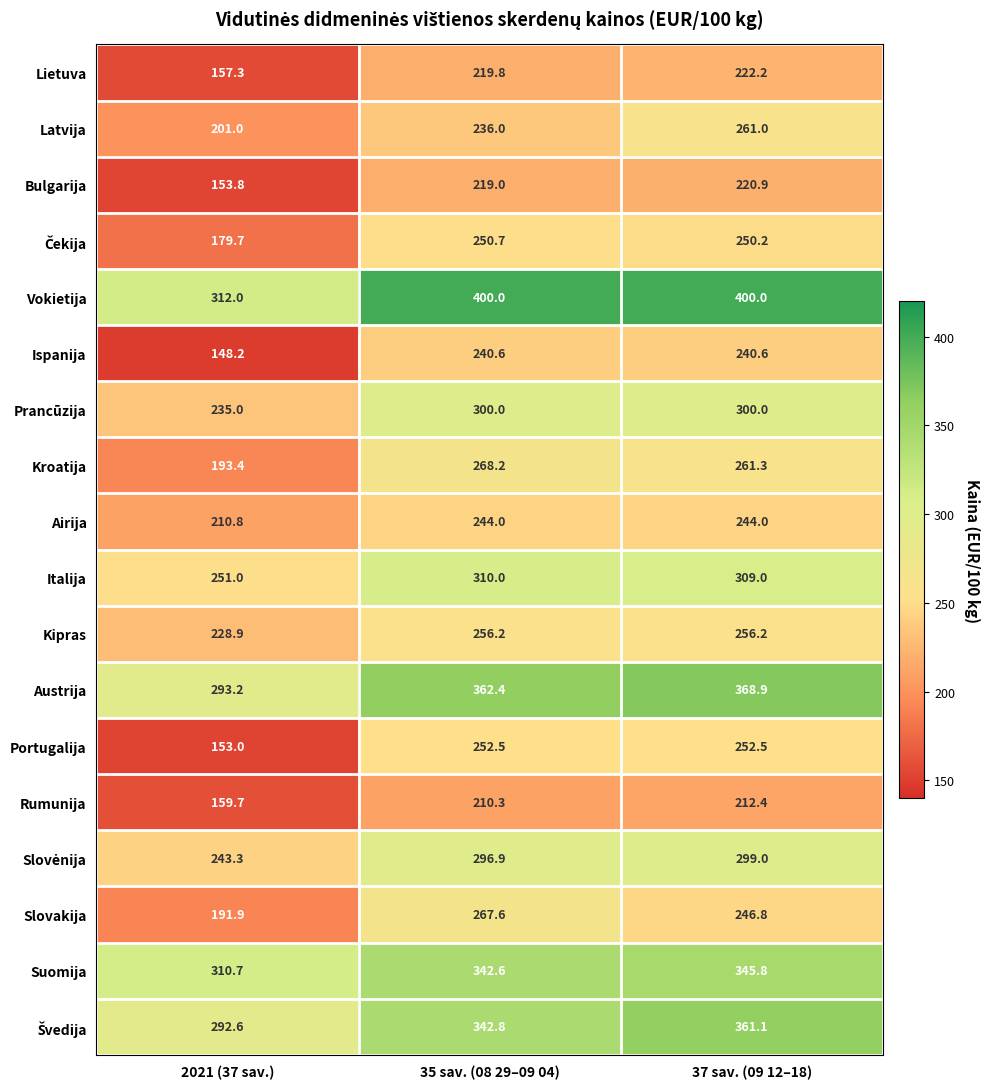

What is the total value across all series at 37 sav. (09 12–18)?

5051.9